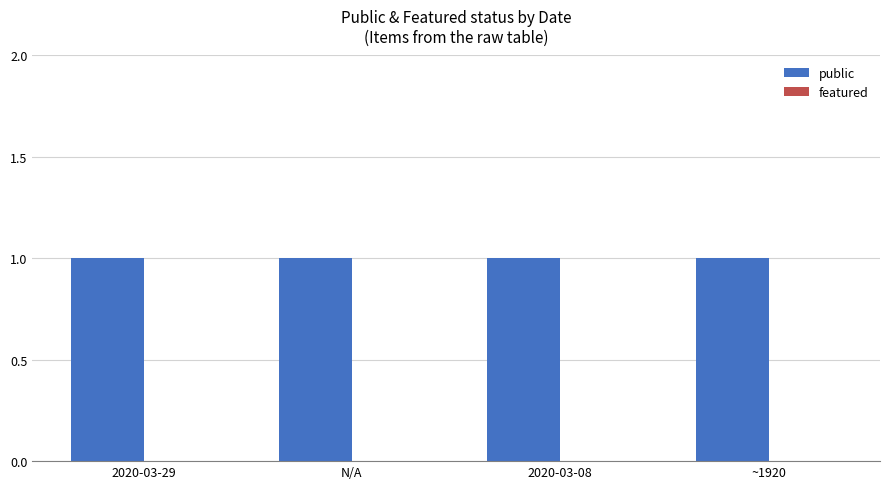

How many data points does each series have?

4